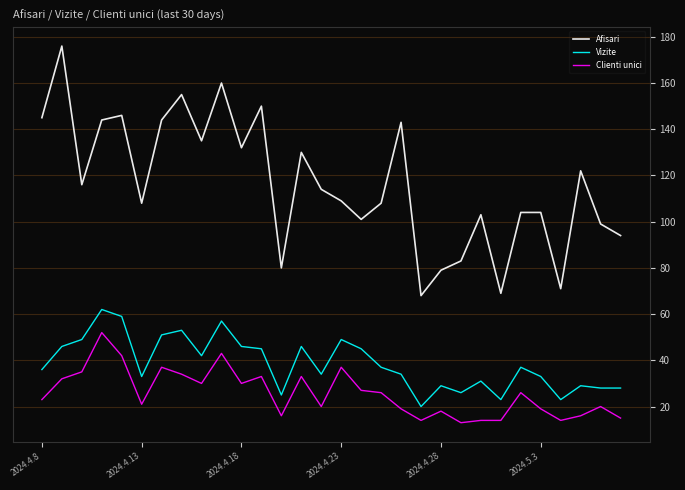

What is the maximum value shown in the chart?

176